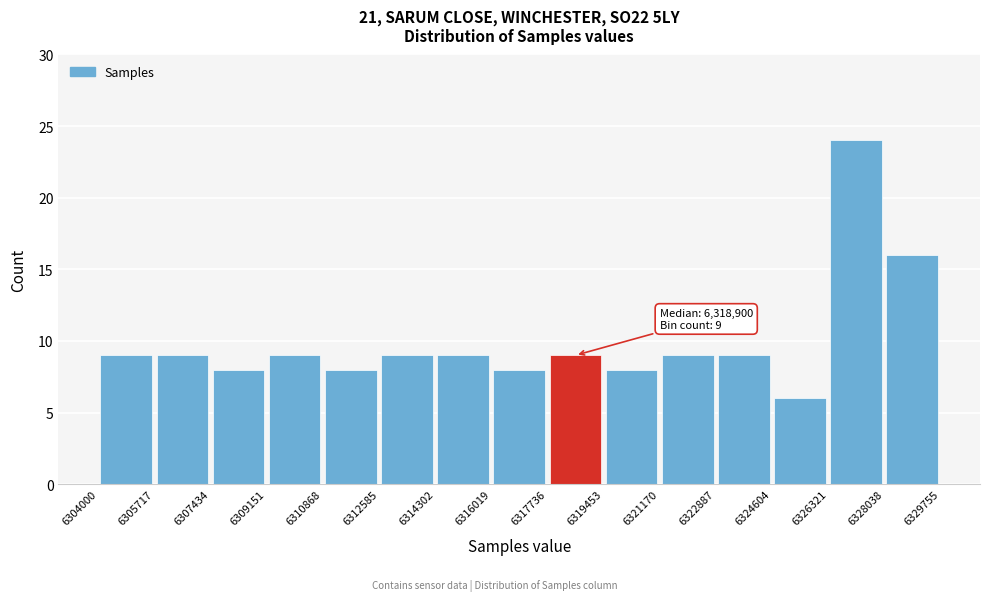

Over which range of the x-axis is the bar tallest?

6326321 to 6328038